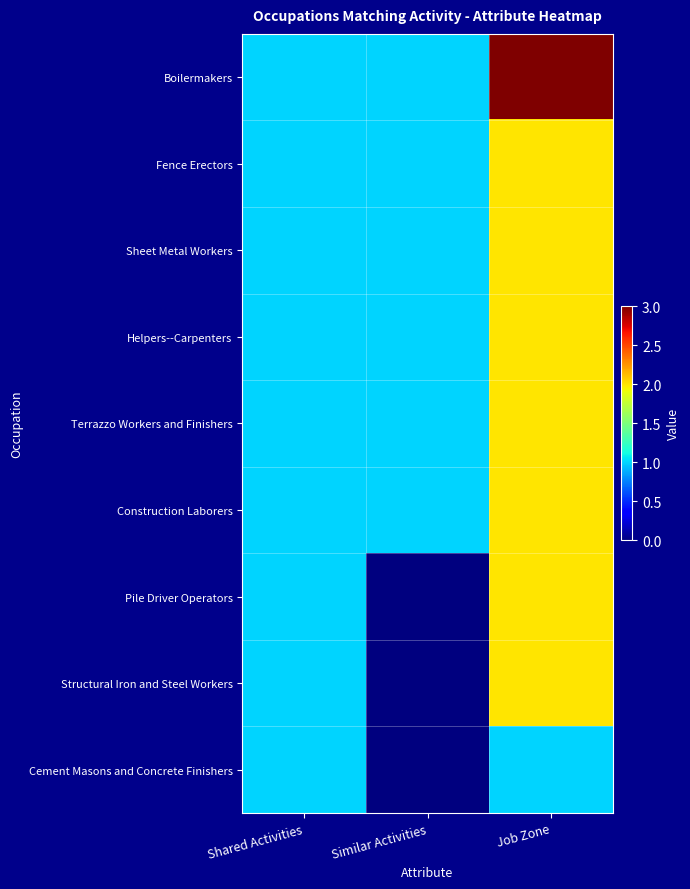

How many distinct data groups are displayed?

9